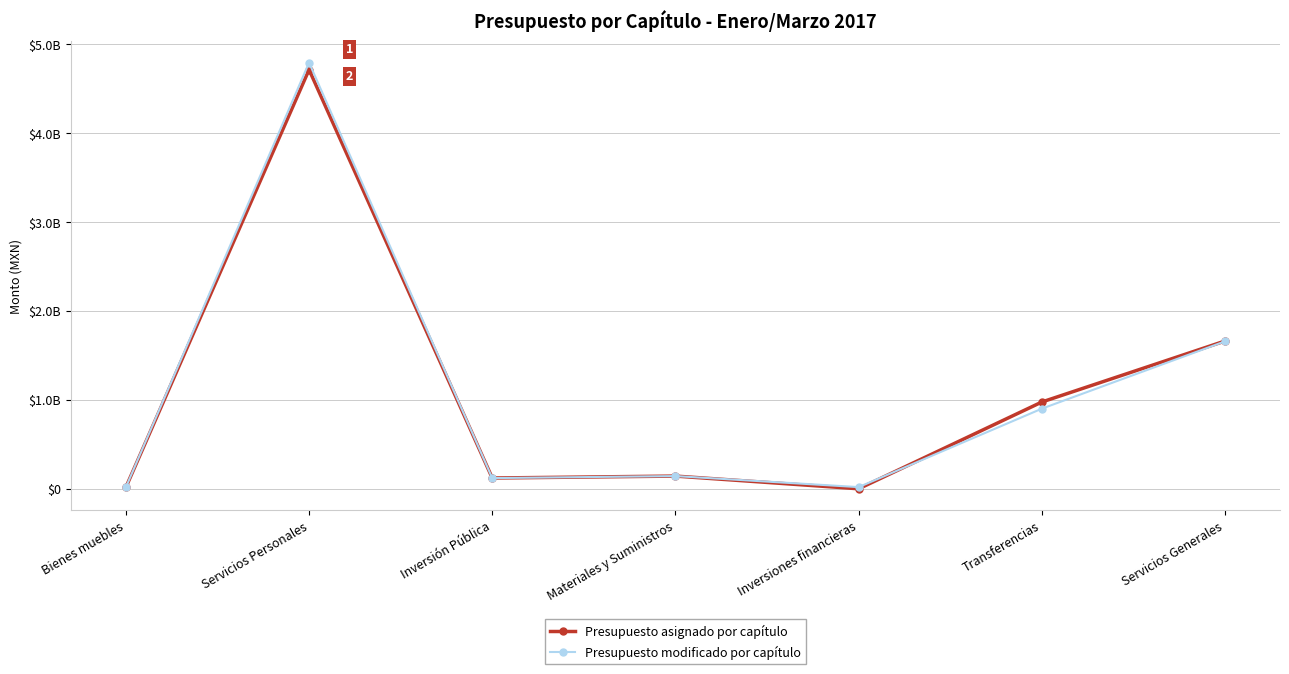

Where is Presupuesto asignado por capítulo nearest to the value 2356201013?

Servicios Generales